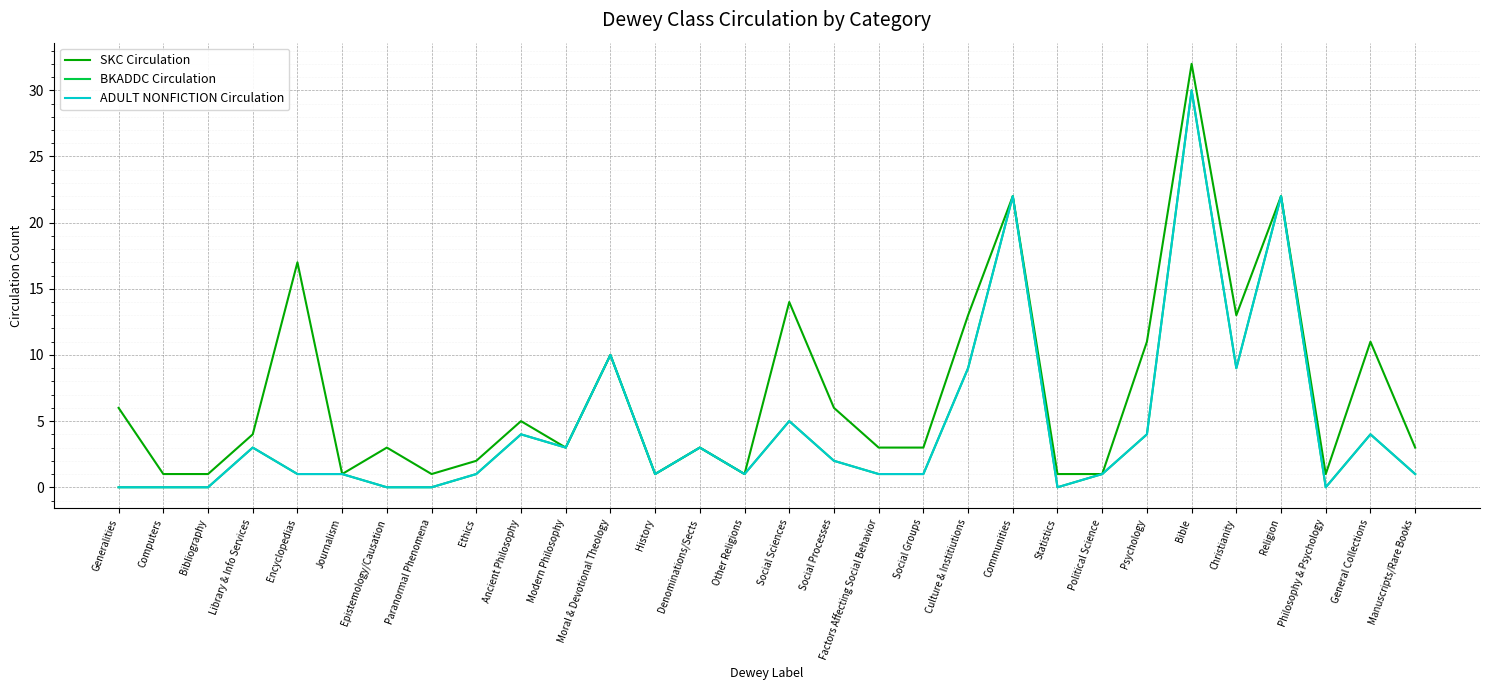

Between Culture & Institiutions and Religion, which series saw the biggest shift?

BKADDC Circulation